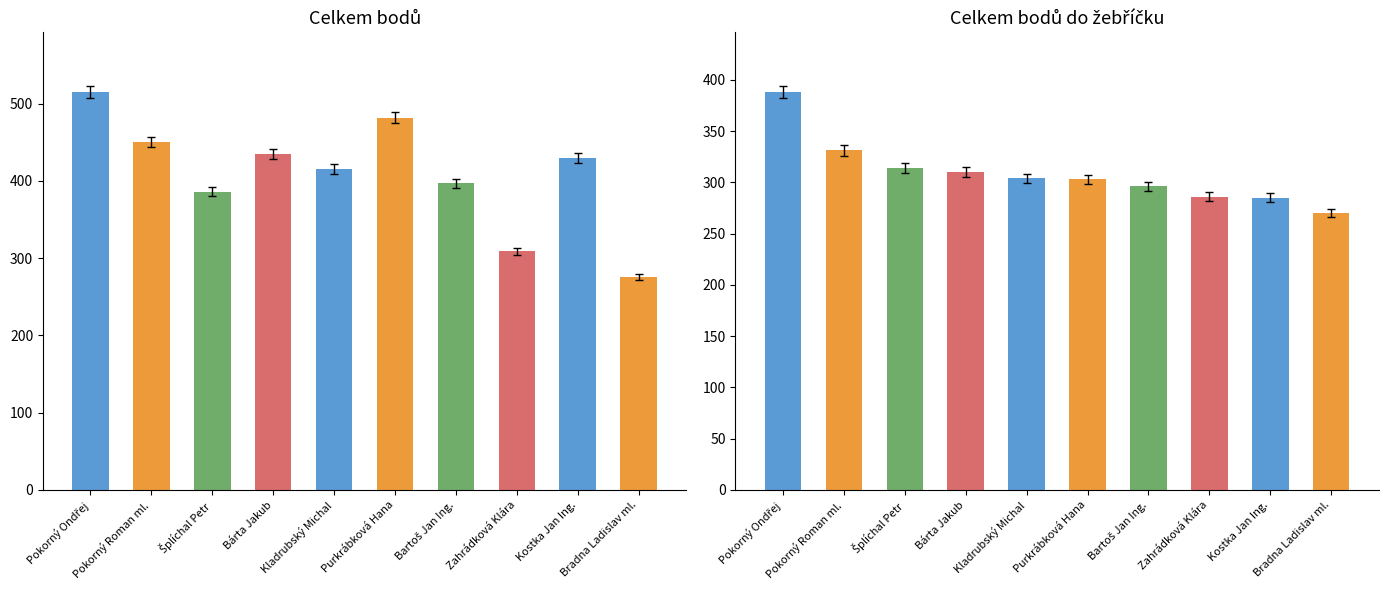

What is the label of the 4th bar from the left?

Bárta Jakub